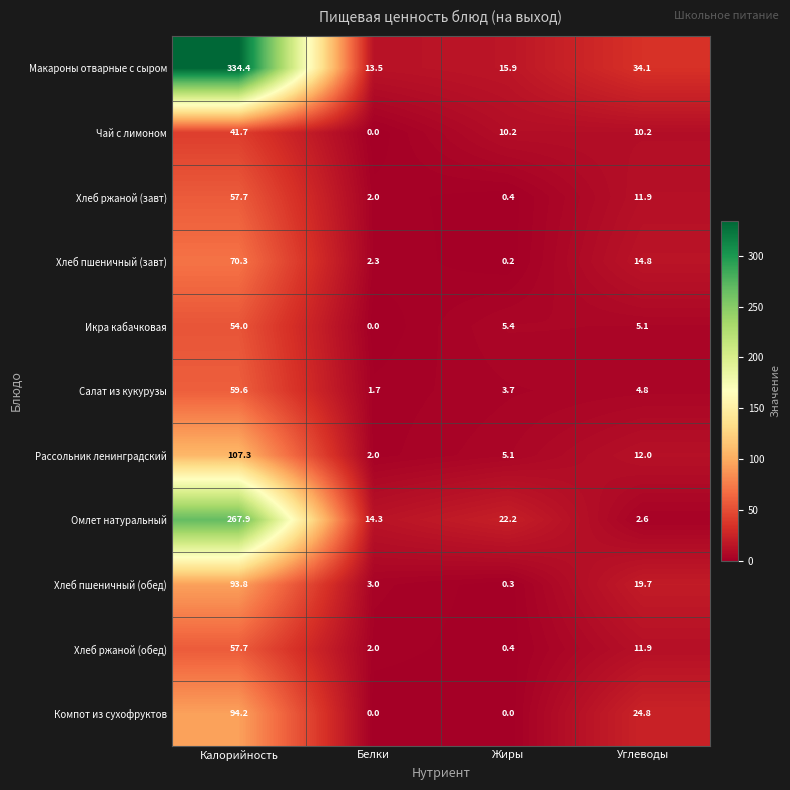

Is it true that Хлеб ржаной (обед) equals 2.0 at Белки?

True